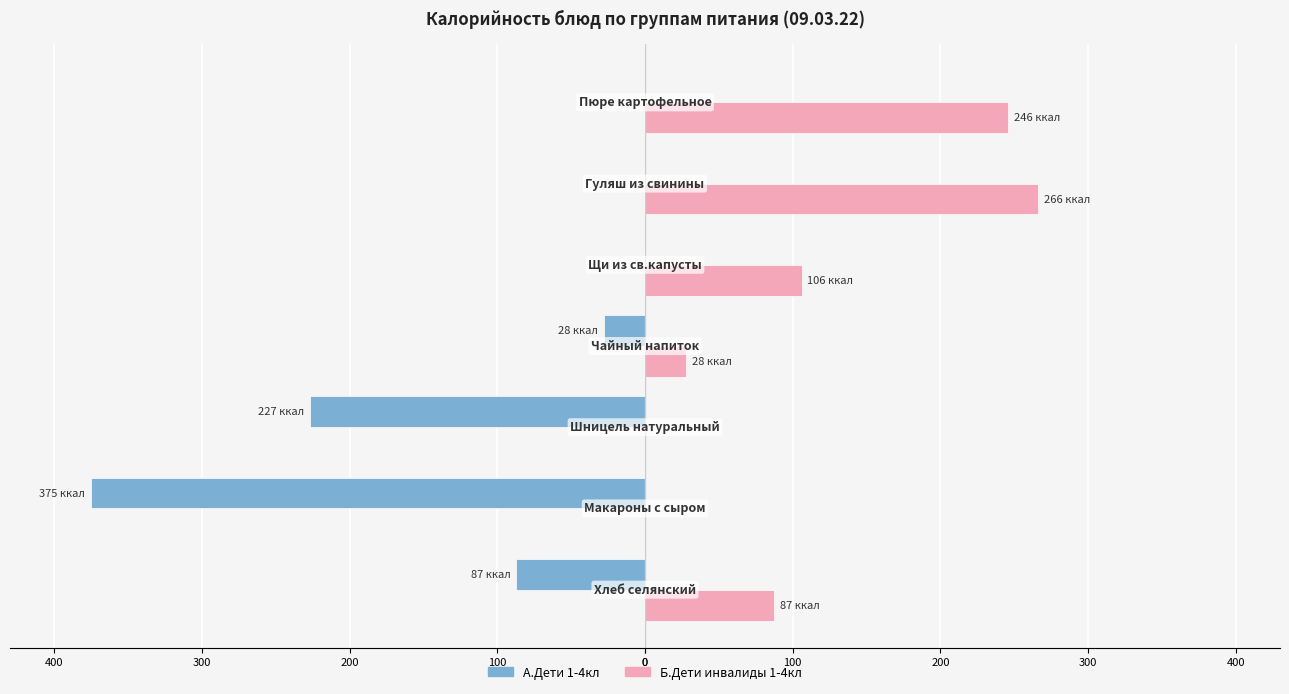

What are all the series names shown in the legend?

А.Дети 1-4кл, Б.Дети инвалиды 1-4кл